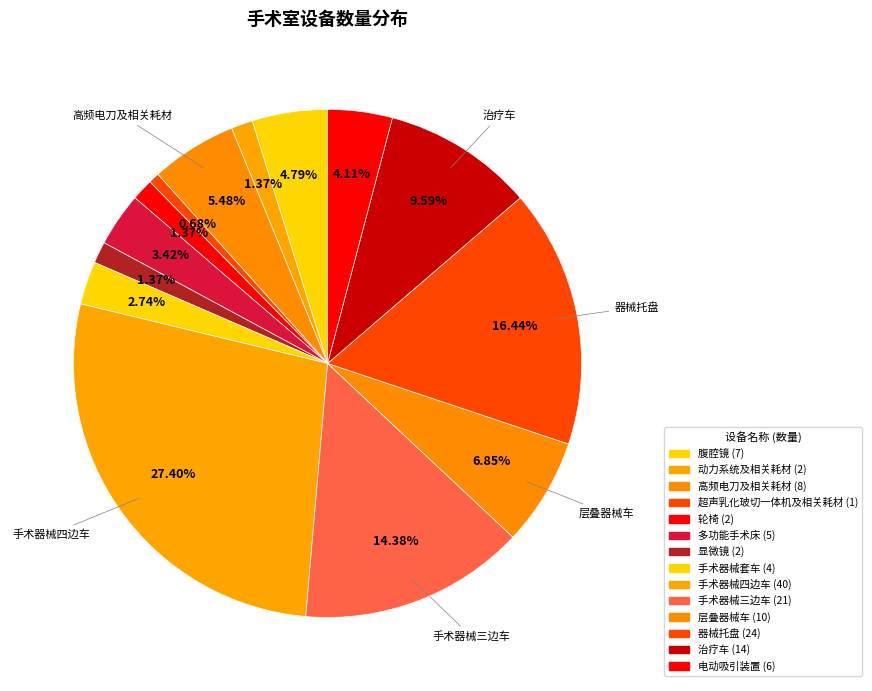

To the nearest percent, what percentage of the pie is 手术器械三边车?

14%